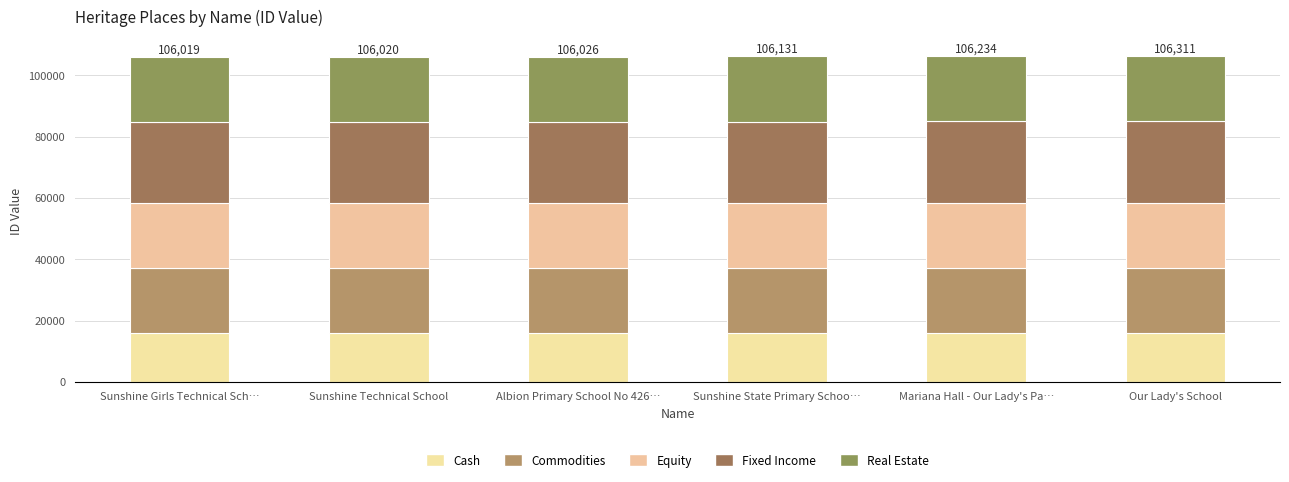

Are the bars grouped side by side (vs. stacked)?

No